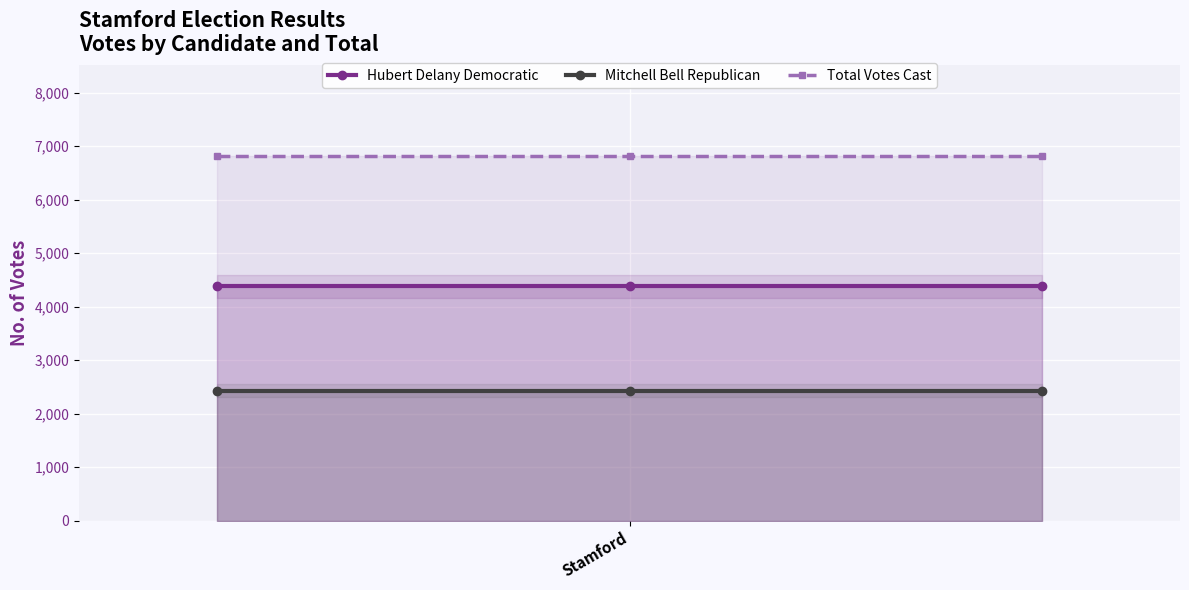

What is the lowest value of the Hubert Delany Democratic series?

4381